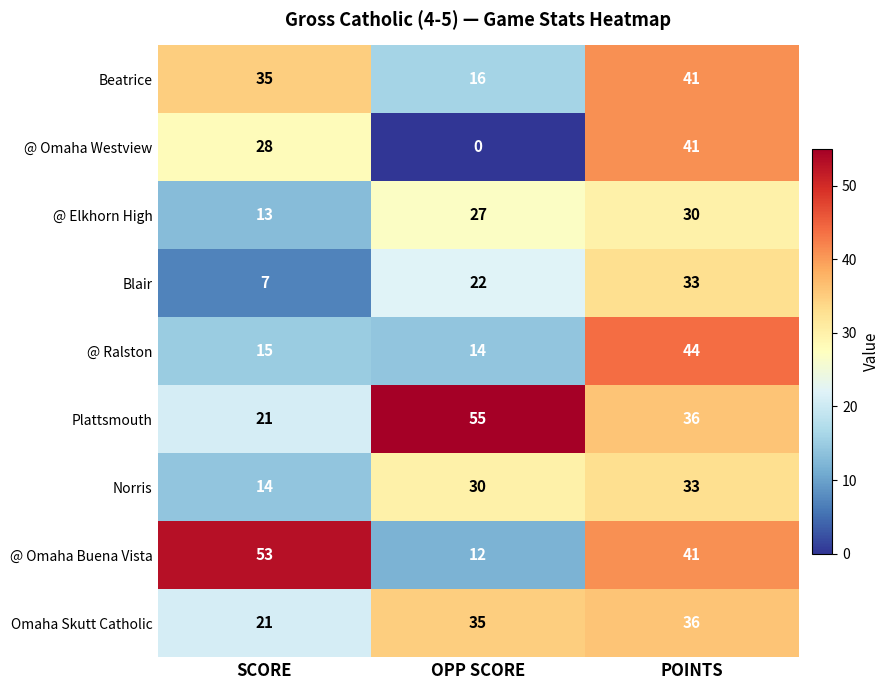

What is the average value of the @ Omaha Westview series?

23